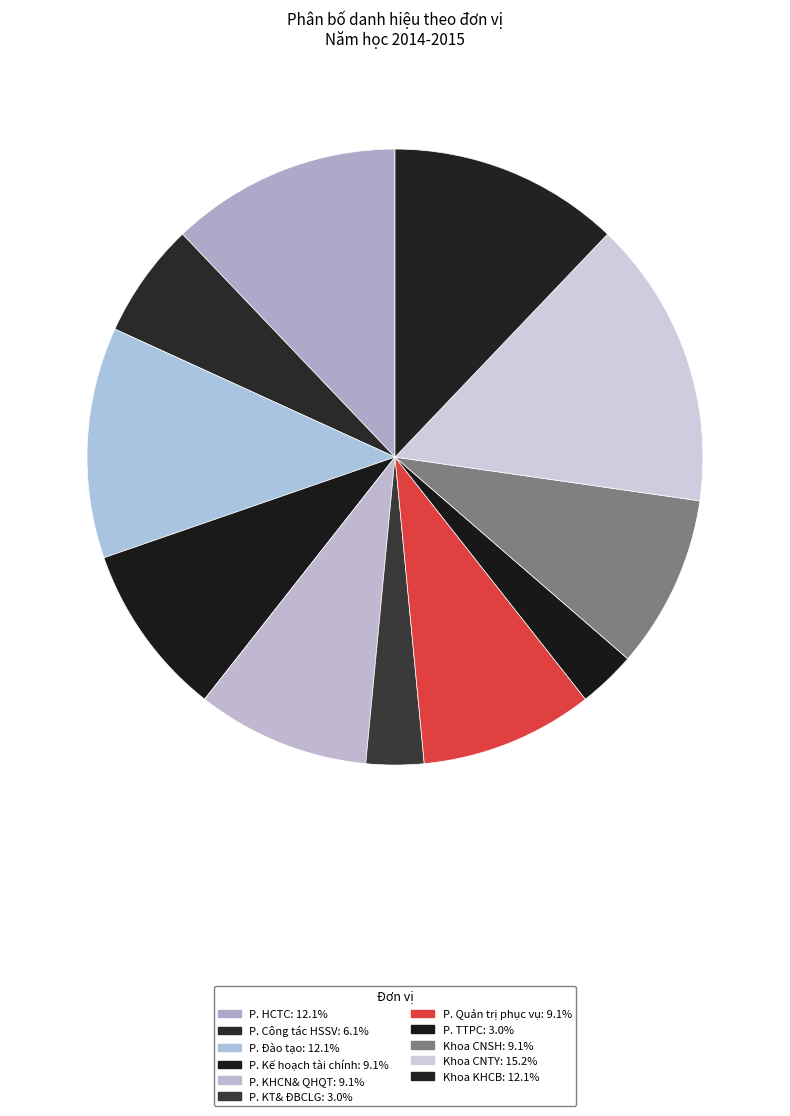

Is the sum of P. Công tác HSSV and Khoa CNTY greater than half?

No